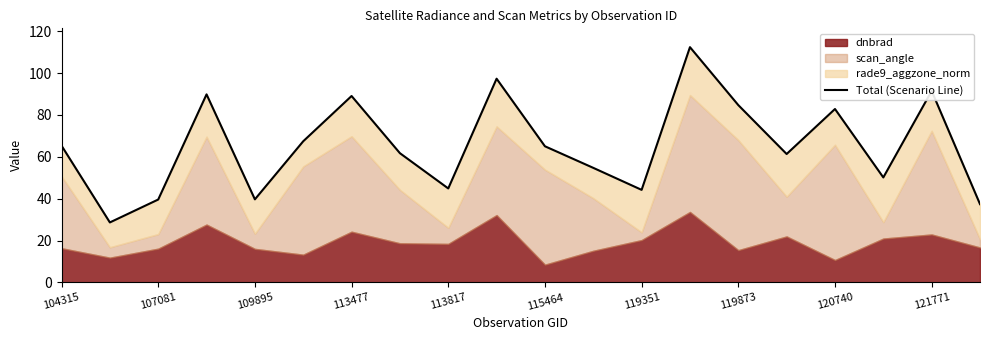

What is the difference between the values at 12 and 13?

68.2